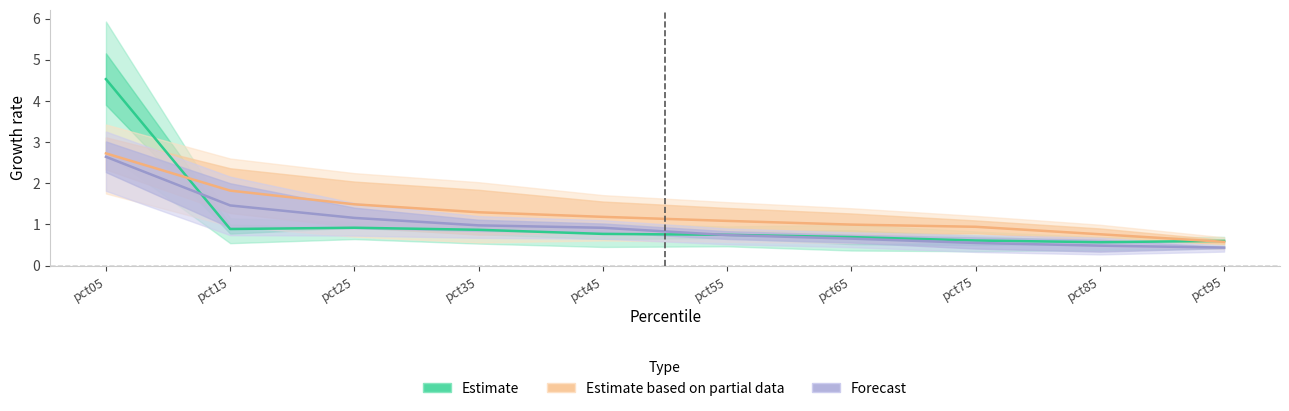

List the labels in order of Forecast value, smallest first.

pct95, pct85, pct75, pct65, pct55, pct45, pct35, pct25, pct15, pct05